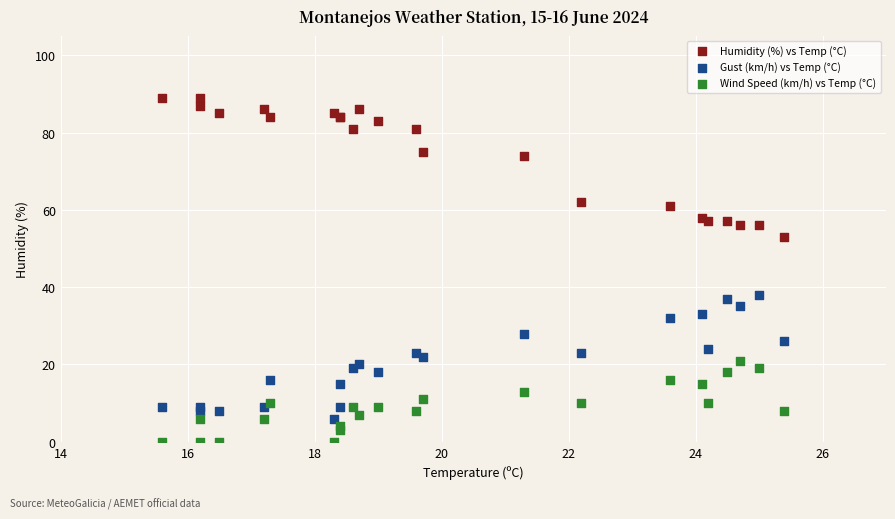

Which series contains the lowest Y value?

Wind Speed (km/h) vs Temp (°C)